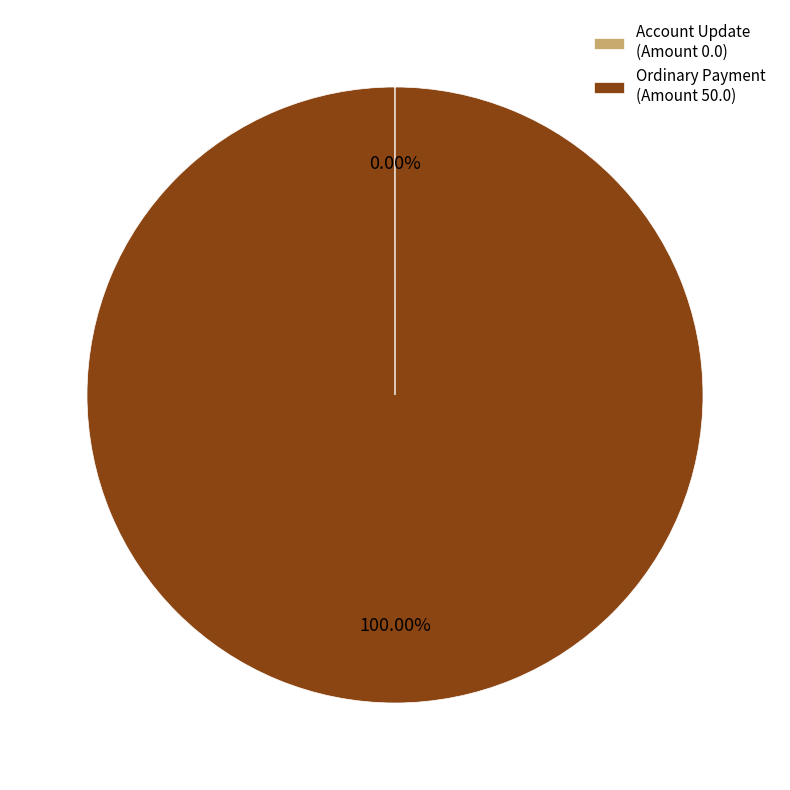

Is there a majority slice in this chart?

Yes